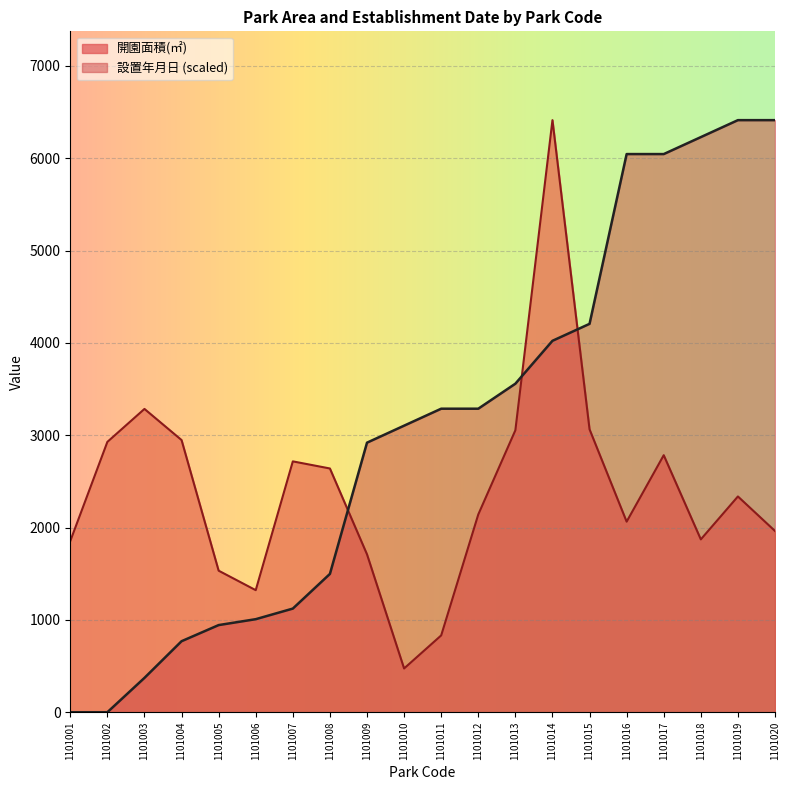

At which category is the sum across all series the highest?

1101014